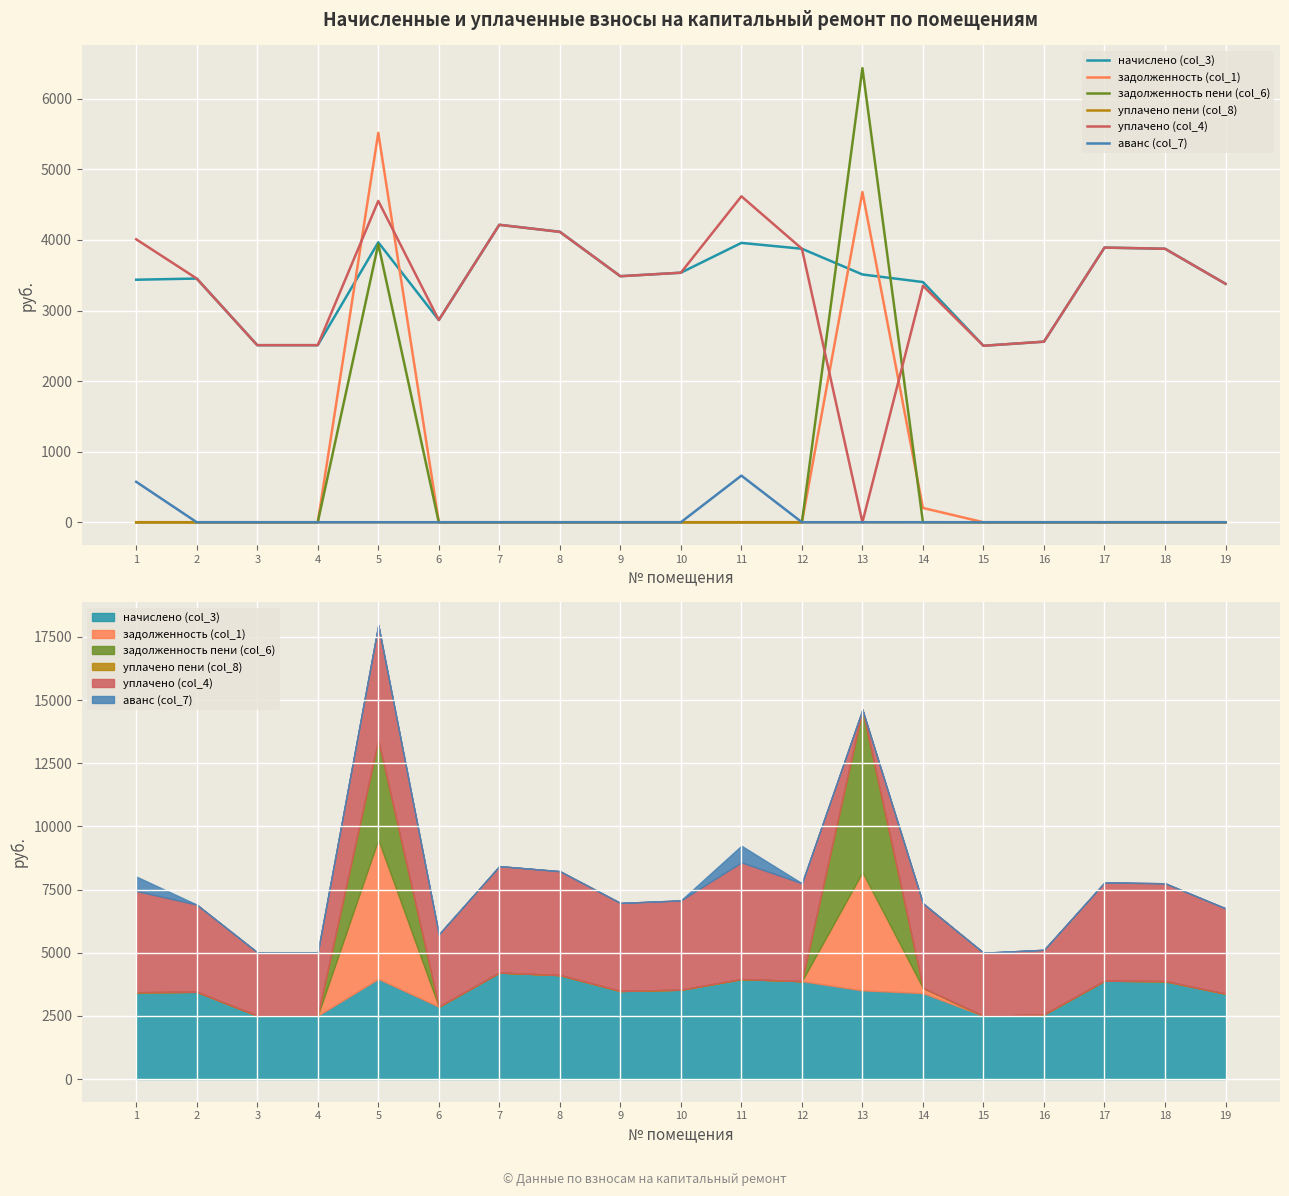

Where is the first local maximum for аванс (col_7)?

11